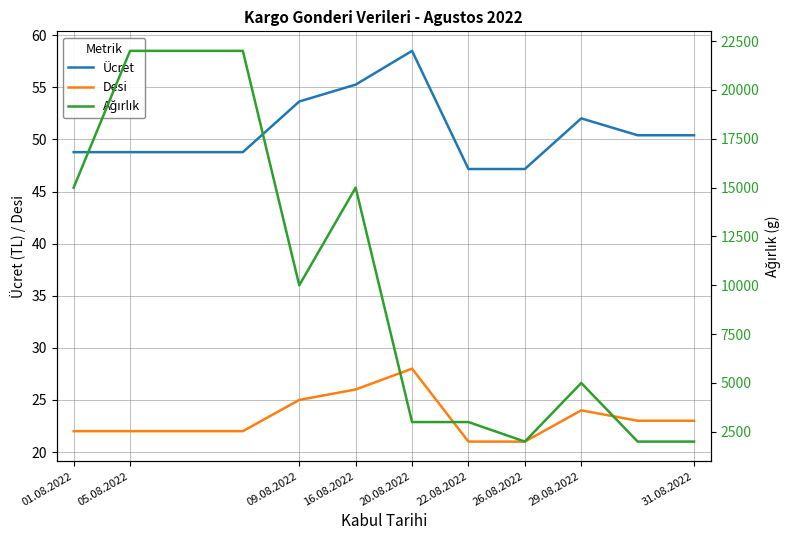

How many lines are shown in the chart?

3